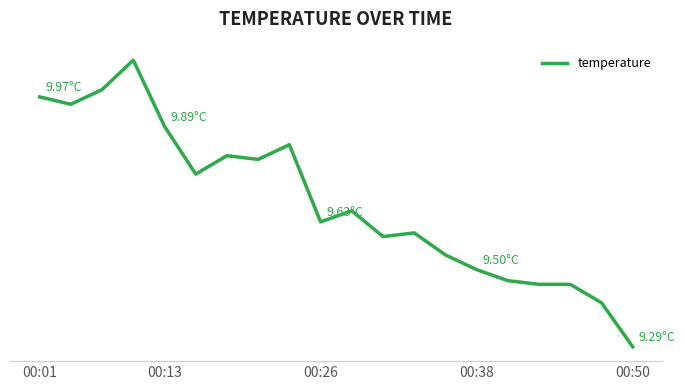

Is this an area chart (filled region under the line)?

No